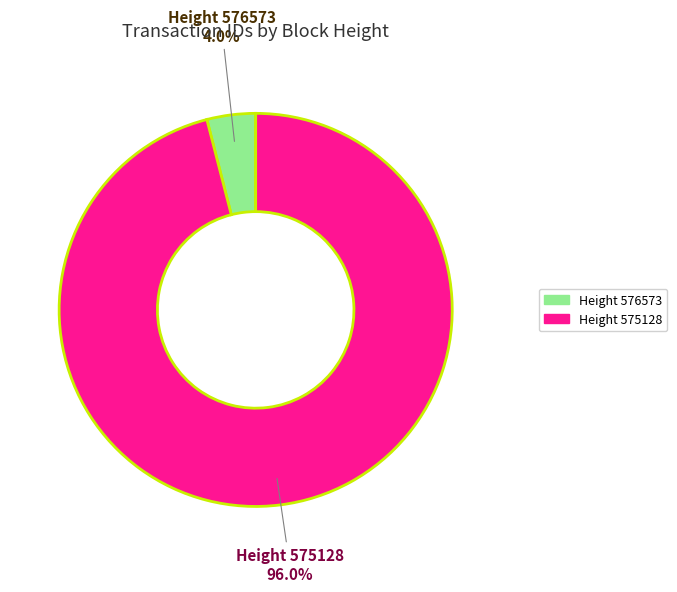

Rank the categories by value from lowest to highest.

Height 576573, Height 575128